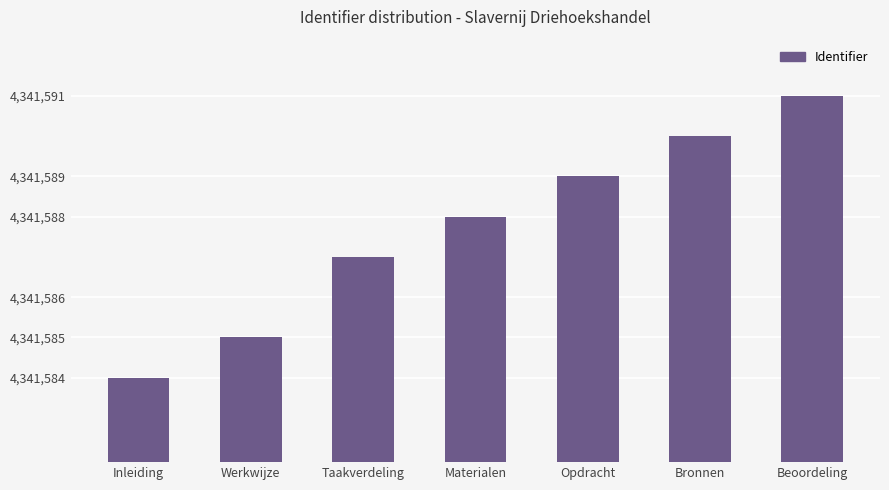

What is the sum of the values at Materialen and Inleiding?

8683172